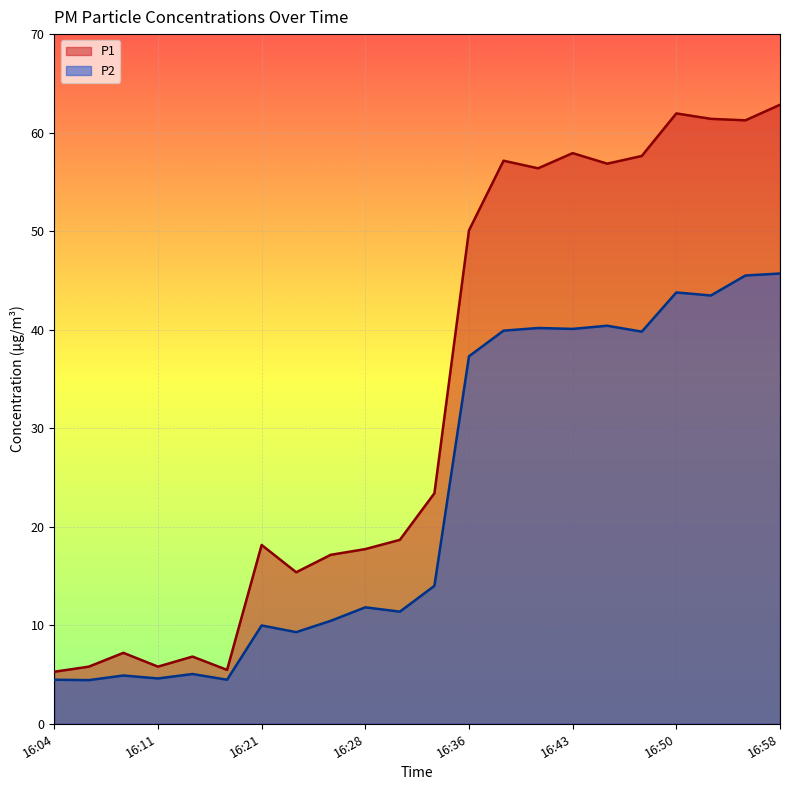

True or false: P2 and P1 intersect in this chart.

False